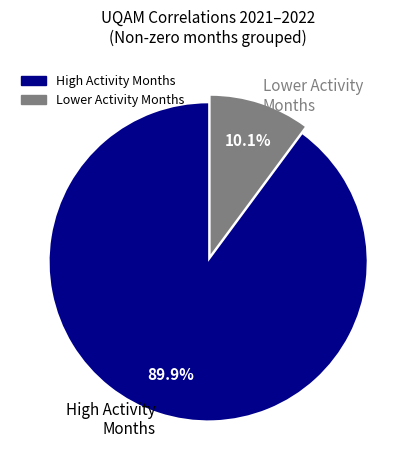

Which slice is the smallest?

Lower Activity Months